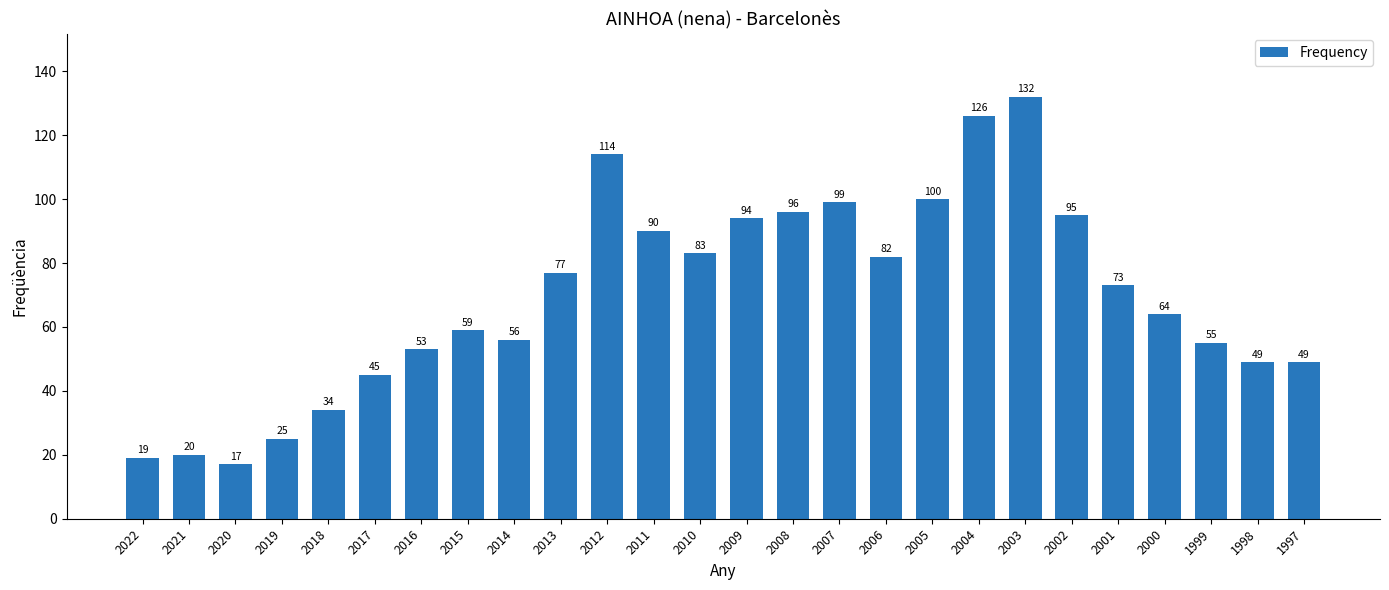

Which category has the lowest value across all series?

2020